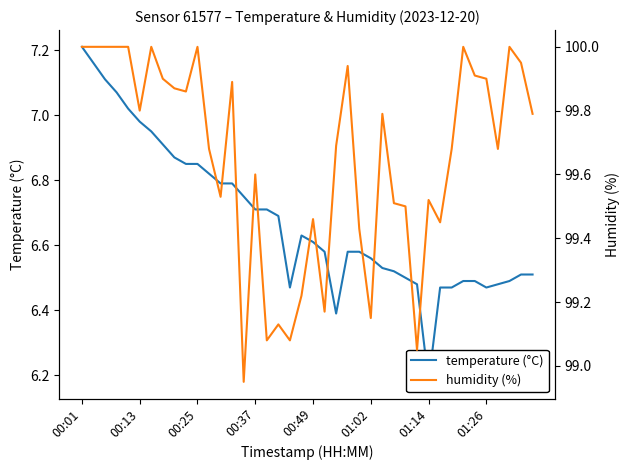

What is the sum of all temperature (°C) values?

267.2